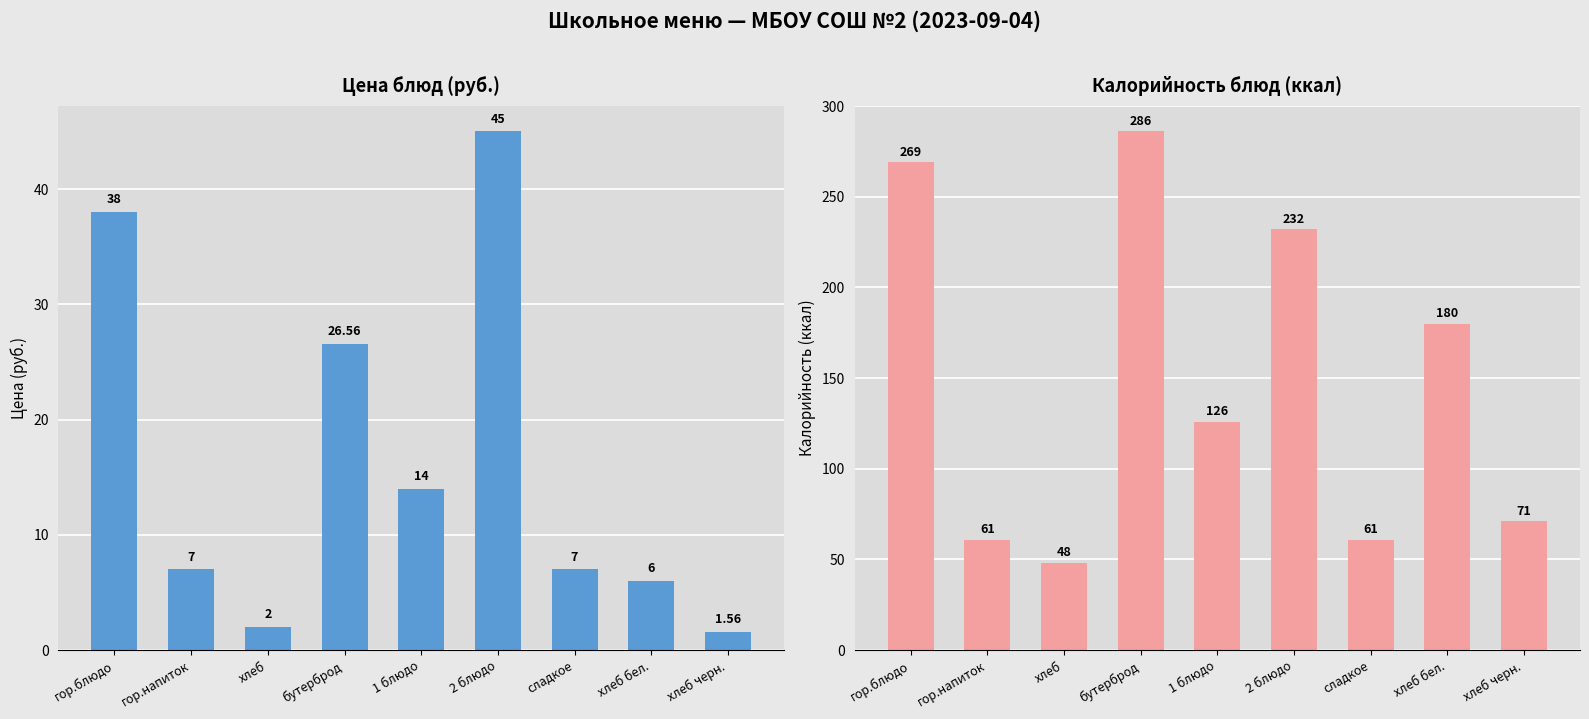

How many bars are there in each group?

2